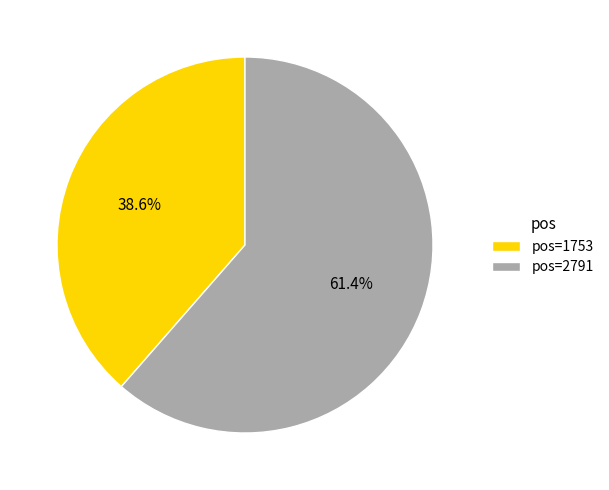

Rank the categories by value from lowest to highest.

pos=1753, pos=2791